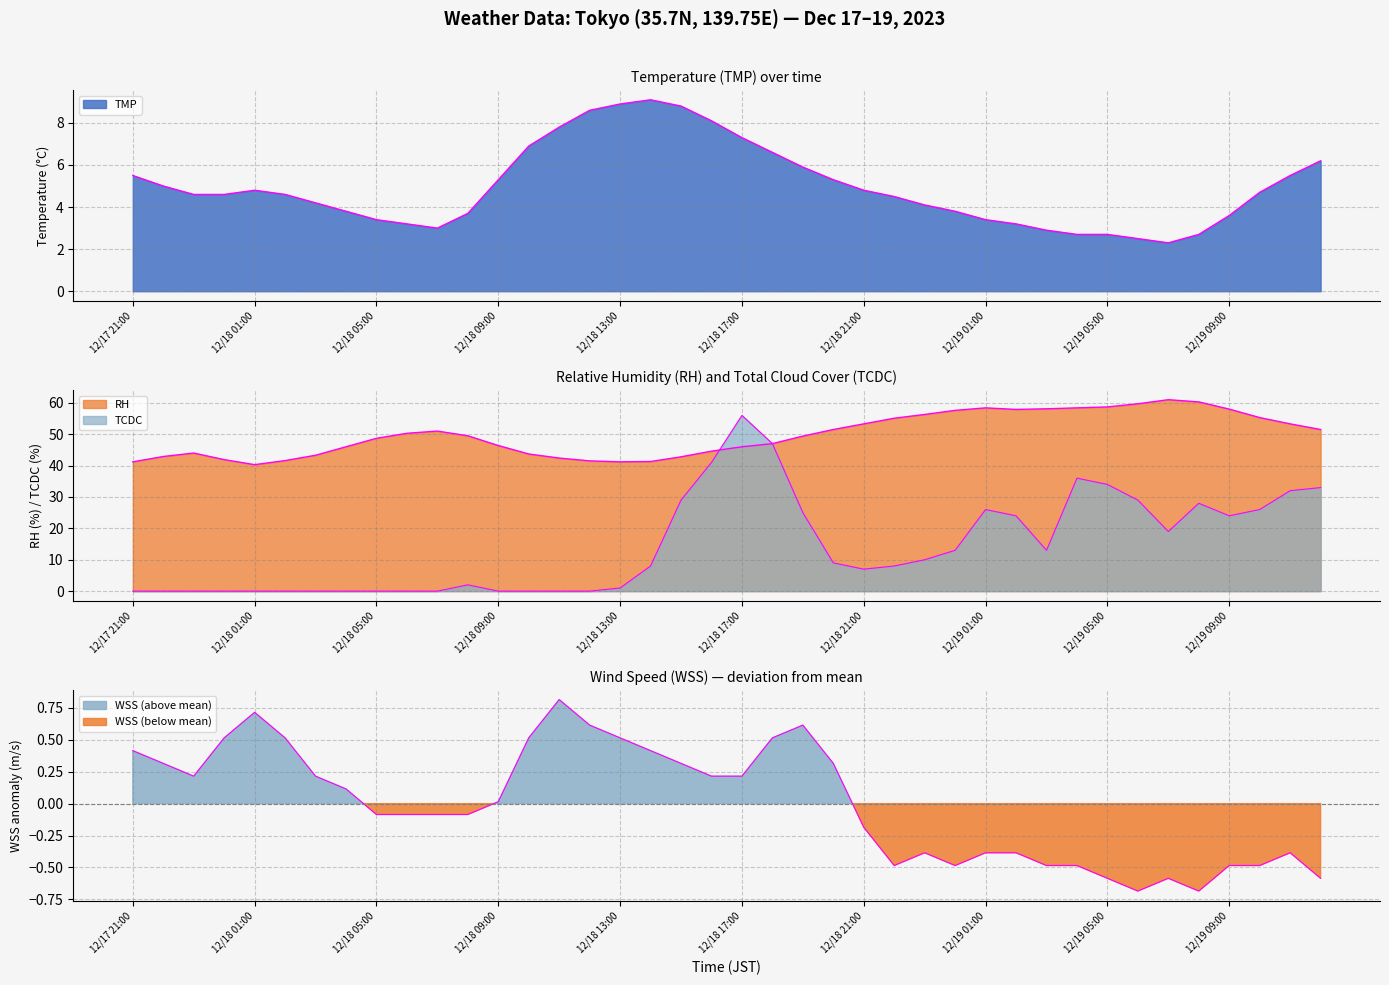

Does the chart display data point markers on the line(s)?

No